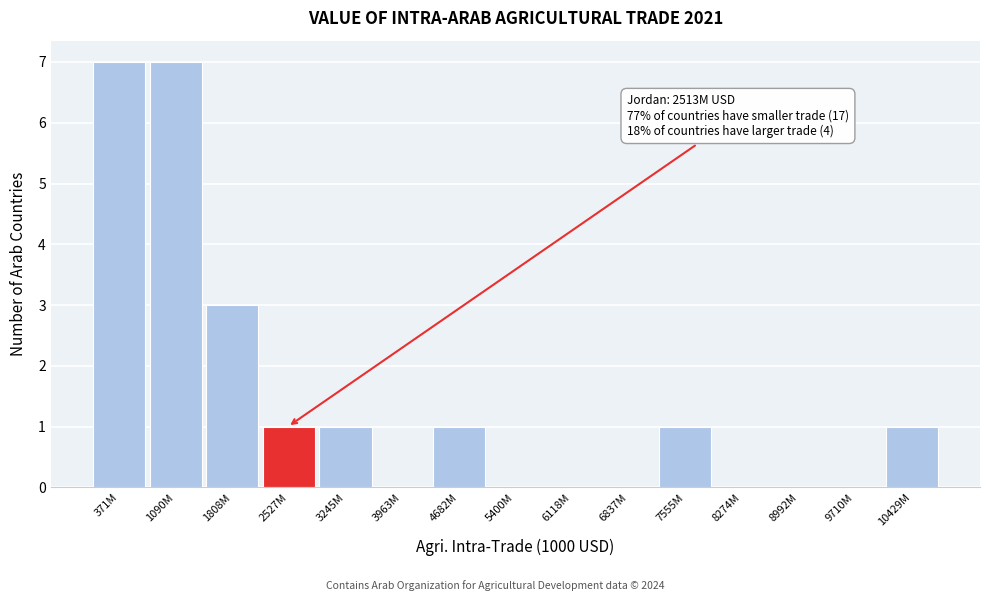

Reading right to left, list all the values displayed in this chart.

10429M=1	9710M=0	8992M=0	8274M=0	7555M=1	6837M=0	6118M=0	5400M=0	4682M=1	3963M=0	3245M=1	2527M=1	1808M=3	1090M=7	371M=7